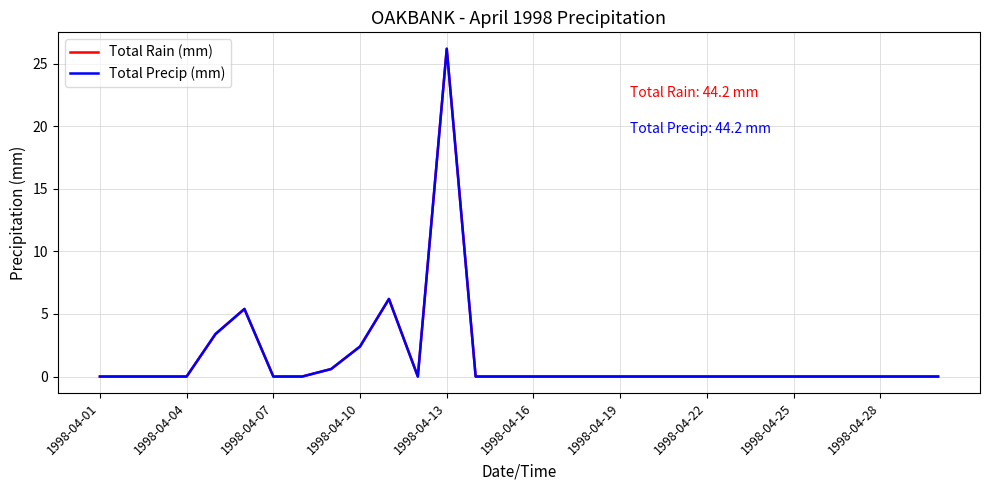

Does the chart have visible grid lines?

Yes